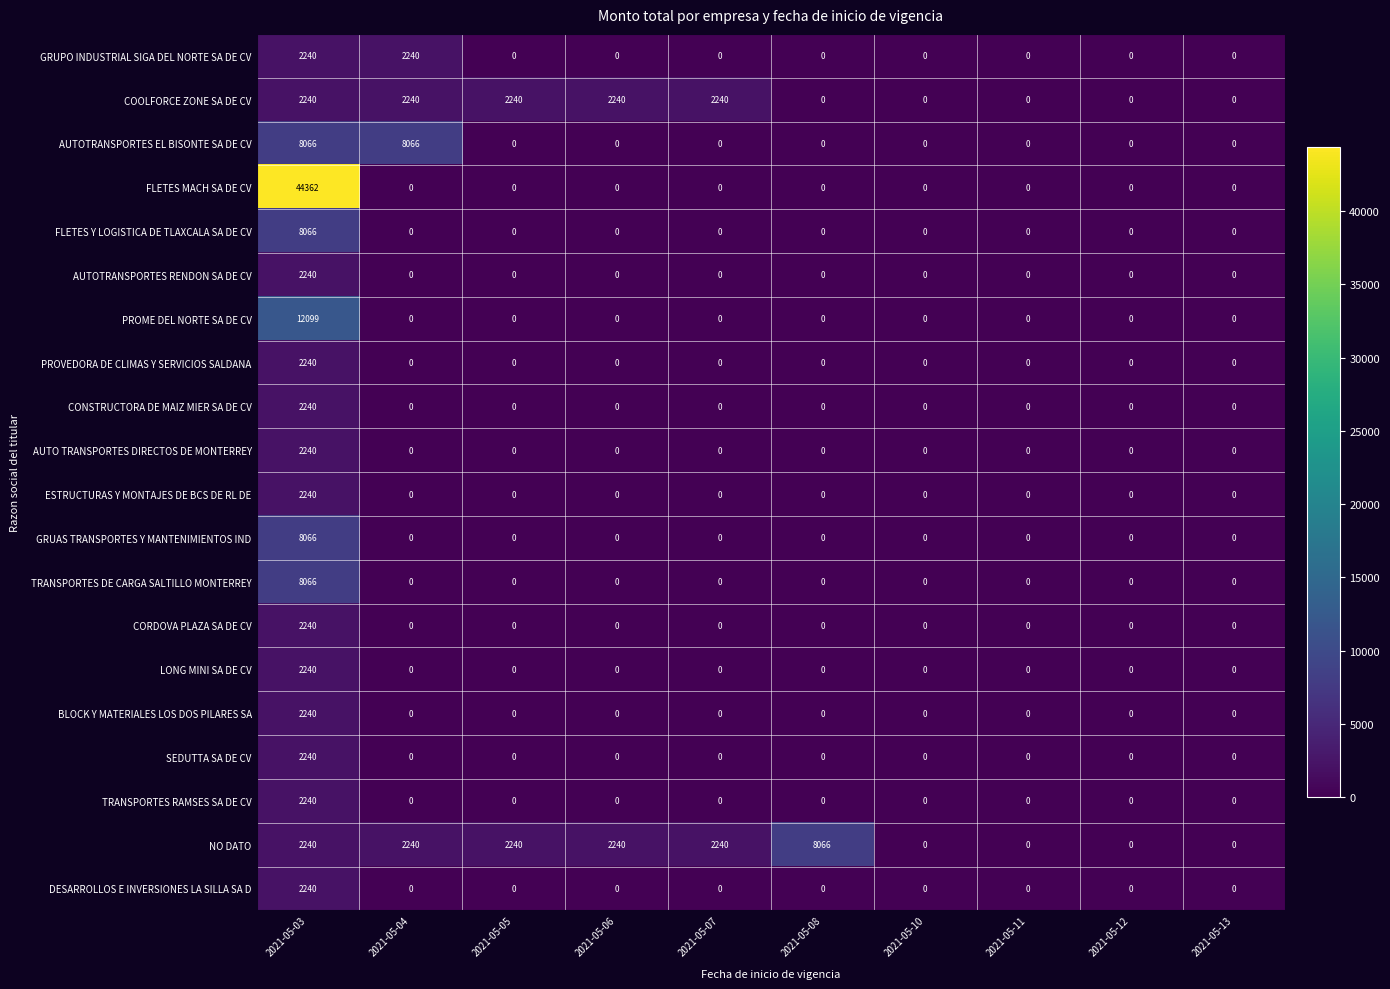

Between 2021-05-04 and 2021-05-10, which series saw the biggest shift?

AUTOTRANSPORTES EL BISONTE SA DE CV